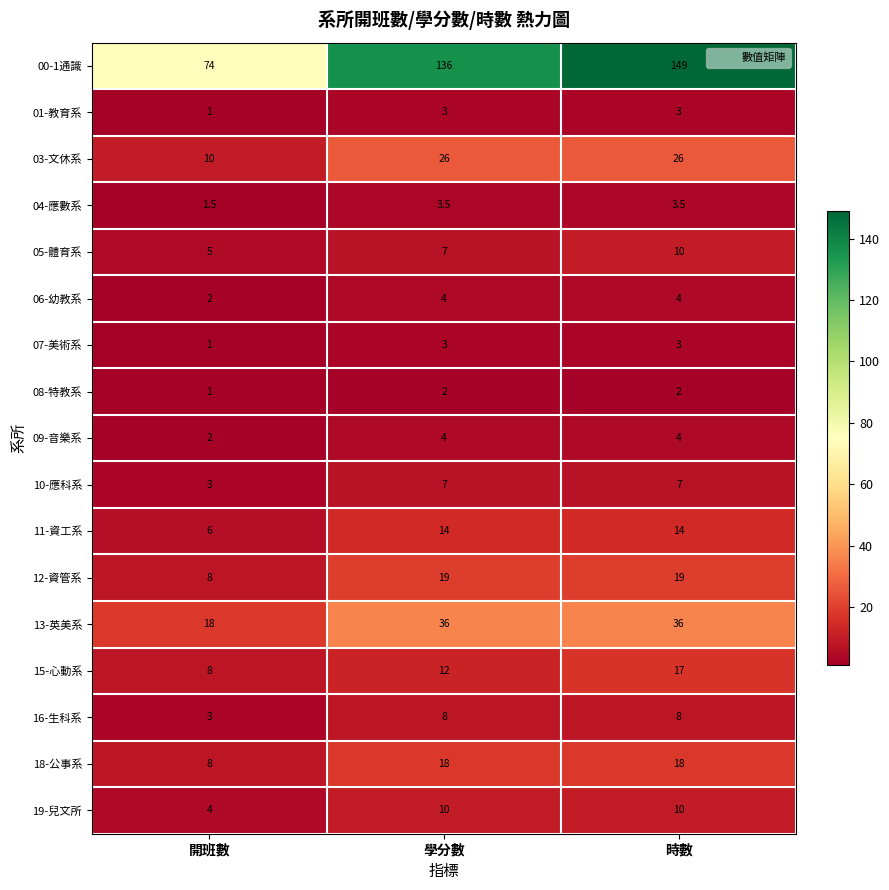

Between 開班數 and 學分數, which series saw the biggest shift?

00-1通識